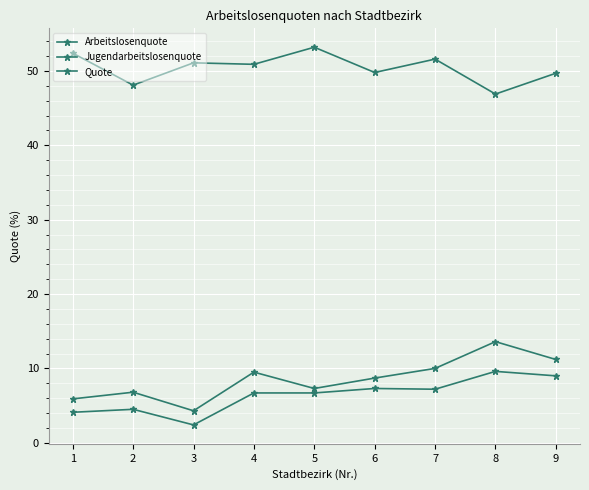

In Arbeitslosenquote, how many points are lower than both neighbors (excluding endpoints)?

2